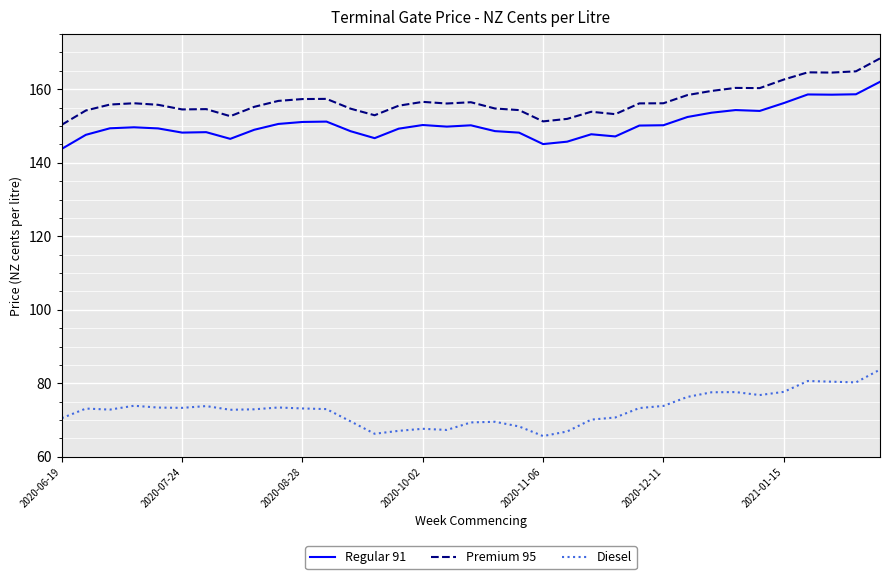

Which series has the largest total across all categories?

Premium 95